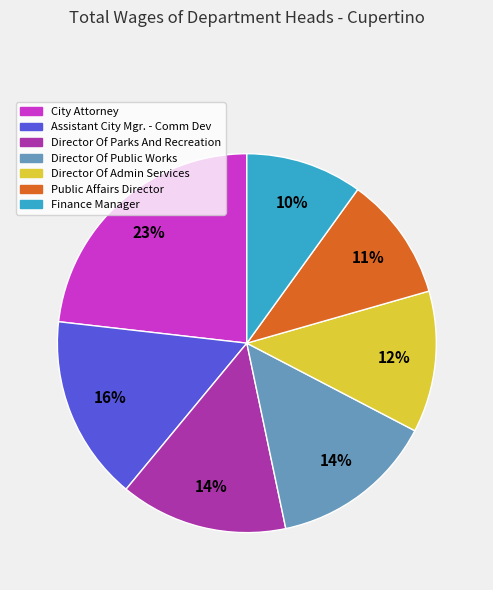

To the nearest percent, what portion does City Attorney represent?

23%